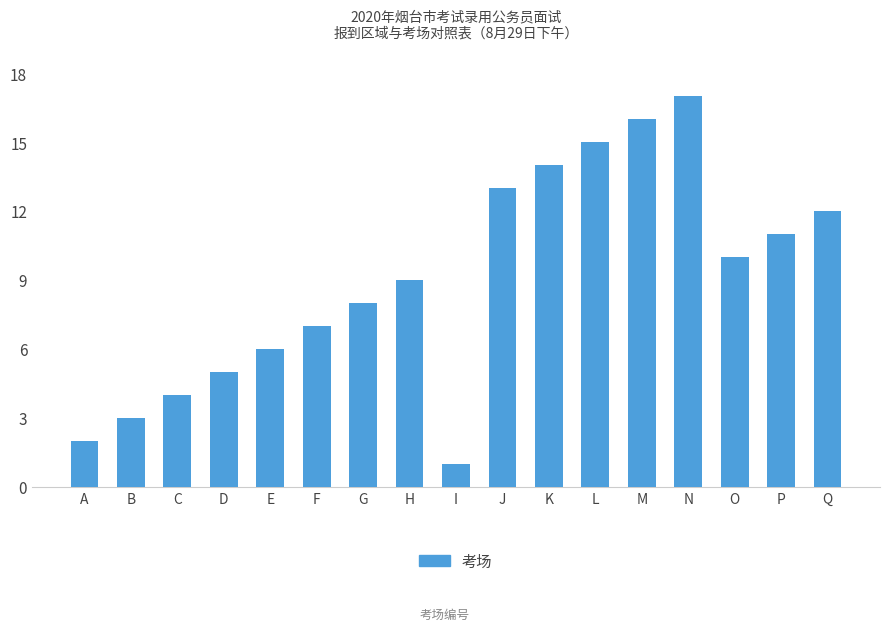

Between E and J, which is larger?

J